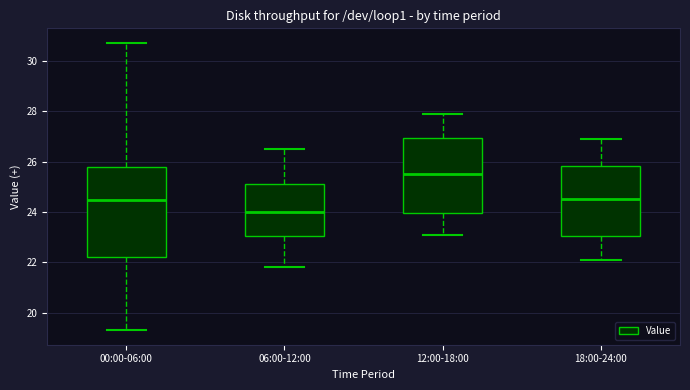

Reading left to right, transcribe this box plot: for each box, give where its median line is, the range the box spans, and where its two whiskers end, as read against the y-axis. The values are not printed on the chart, so give them approximately, as read against the axis.

00:00-06:00: median 24.4, box 22.2 to 25.8, whiskers 19.4 to 30.8
06:00-12:00: median 24.0, box 23.0 to 25.2, whiskers 21.8 to 26.6
12:00-18:00: median 25.6, box 24.0 to 27.0, whiskers 23.2 to 28.0
18:00-24:00: median 24.6, box 23.0 to 25.8, whiskers 22.2 to 27.0